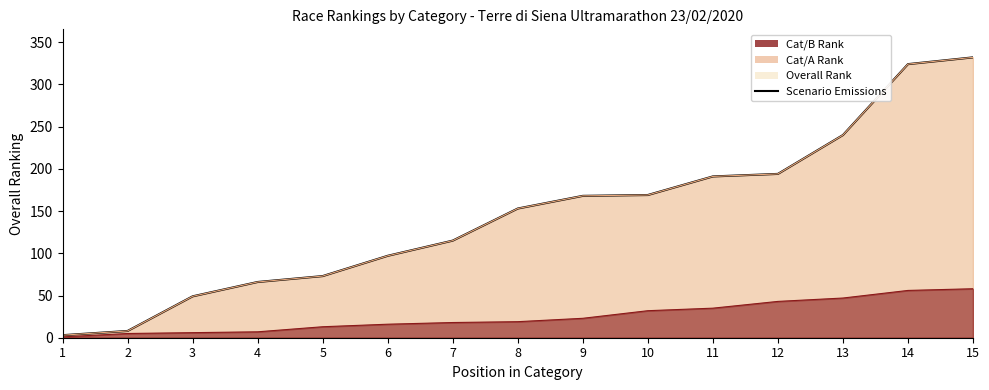

Is it true that the value at 12 is 194?

True